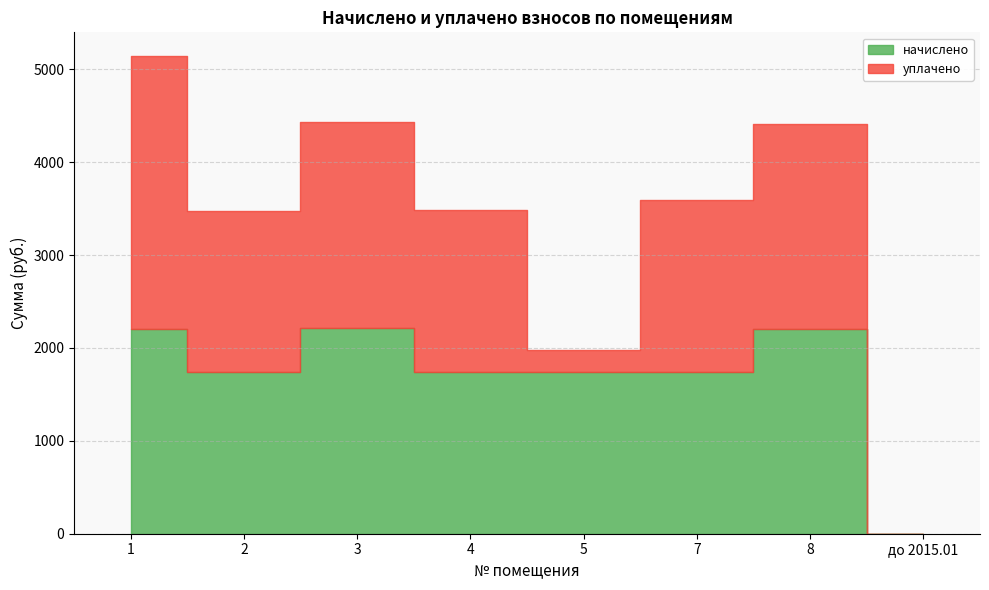

Where does the уплачено series first go above 1856?

1